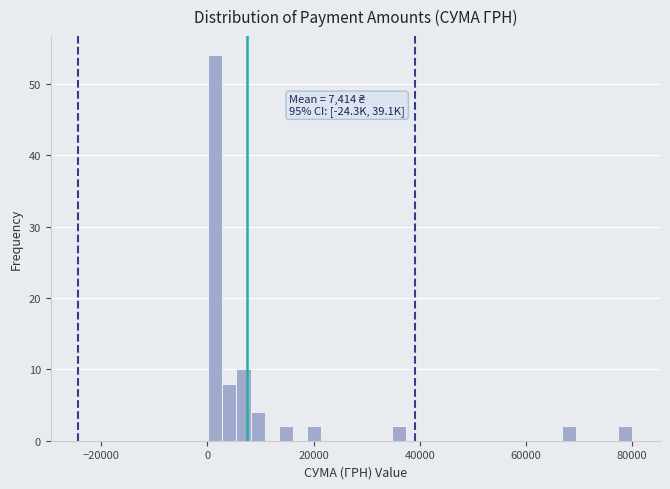

Around what value on the x-axis is the tallest bar? Give the approximate position of its centre, as read against the axis.

2000